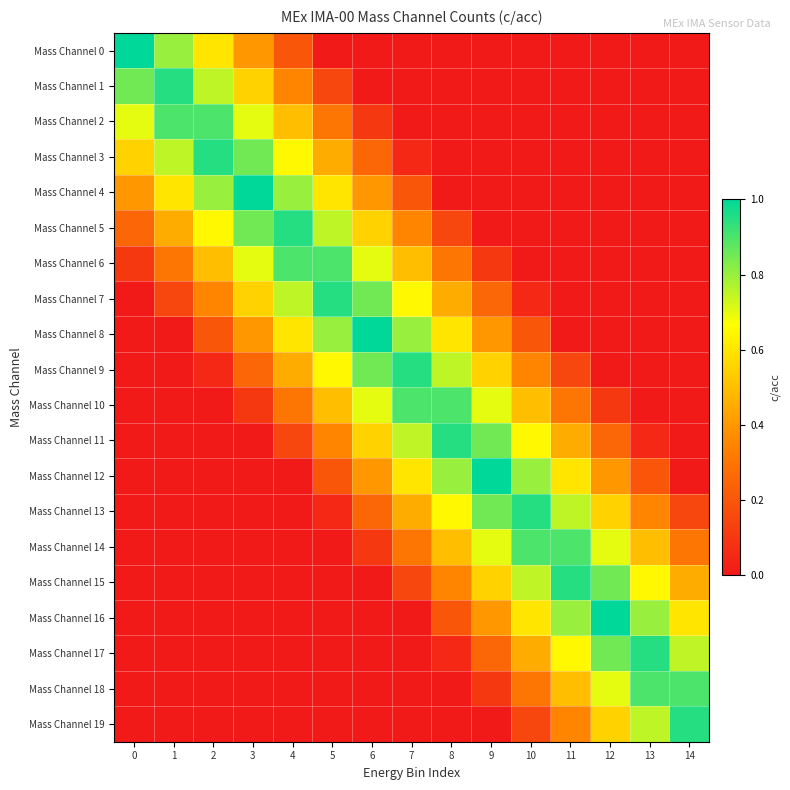

Which has a higher value, 6 or 11?

6